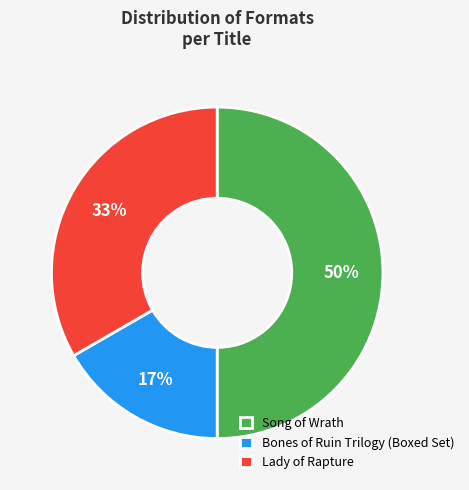

Which category has the biggest portion of the pie?

Song of Wrath